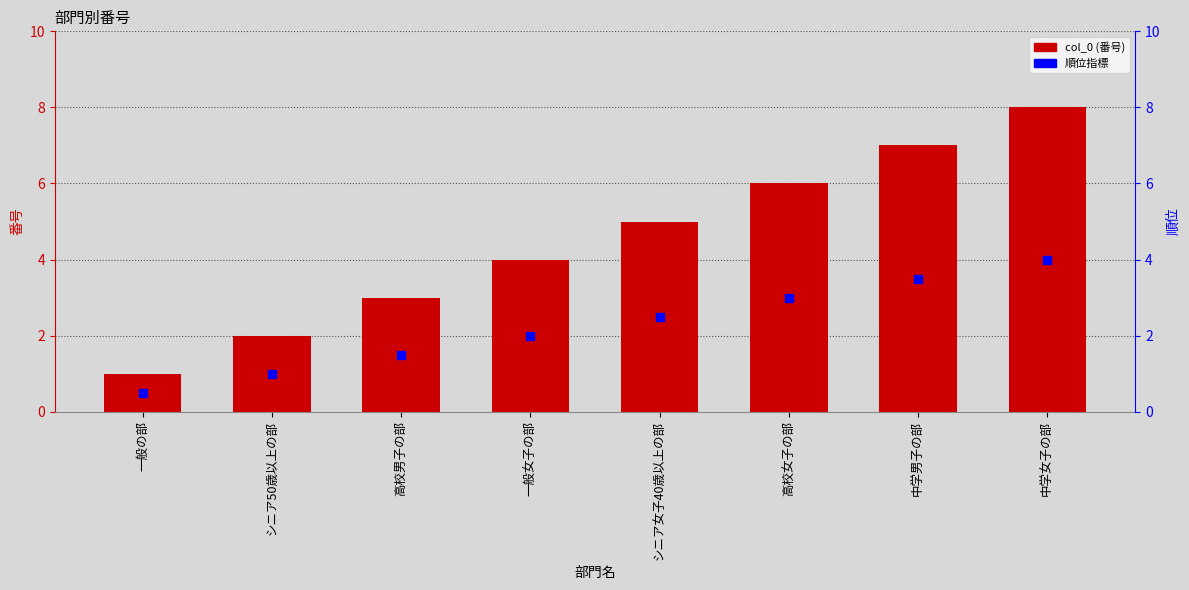

Which series has the widest spread of Y values?

col_0